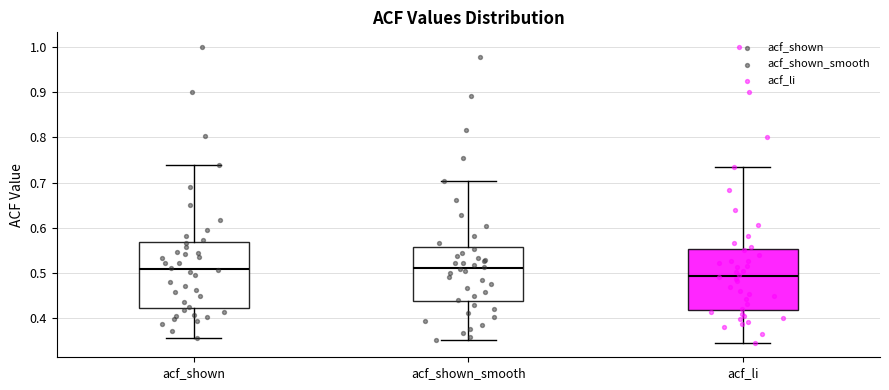

Where does the median line of the box for acf_shown sit on the y-axis? The values are not printed on the chart, so give them approximately, as read against the axis.

0.51